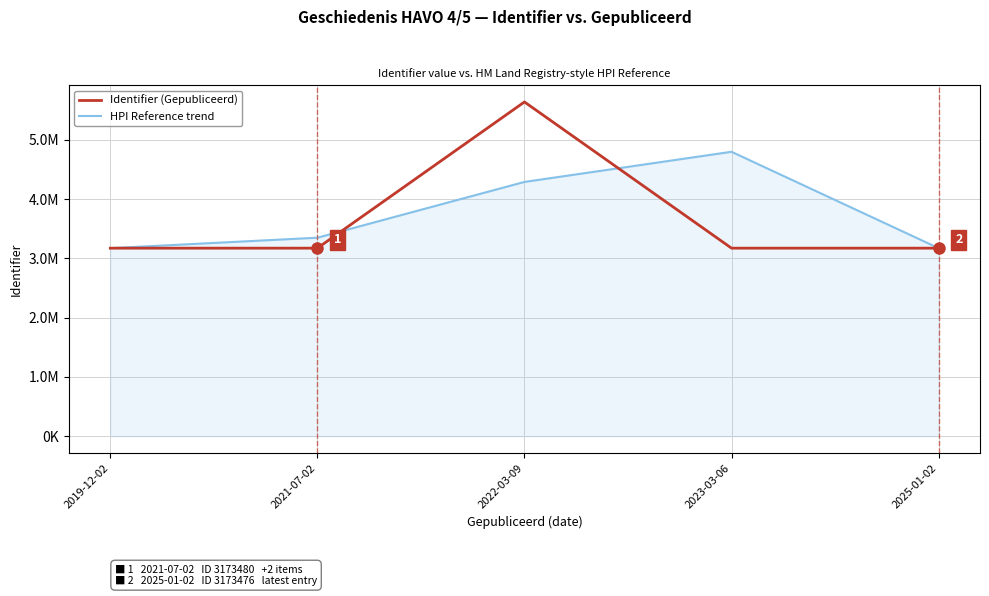

Does the chart display data point markers on the line(s)?

No